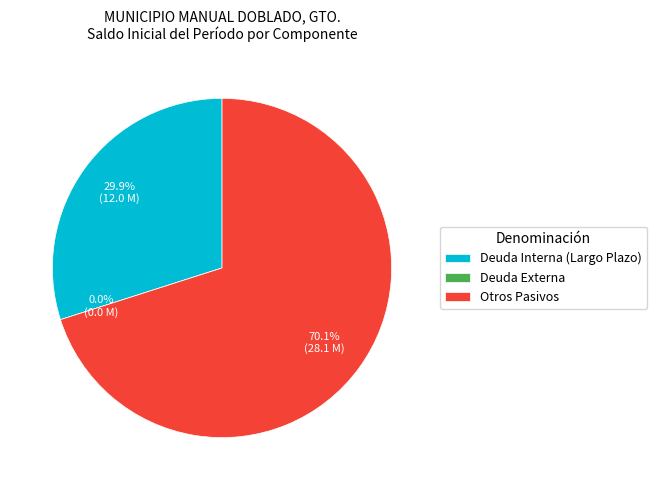

True or false: Deuda Interna (Largo Plazo) accounts for 30% of the total.

True